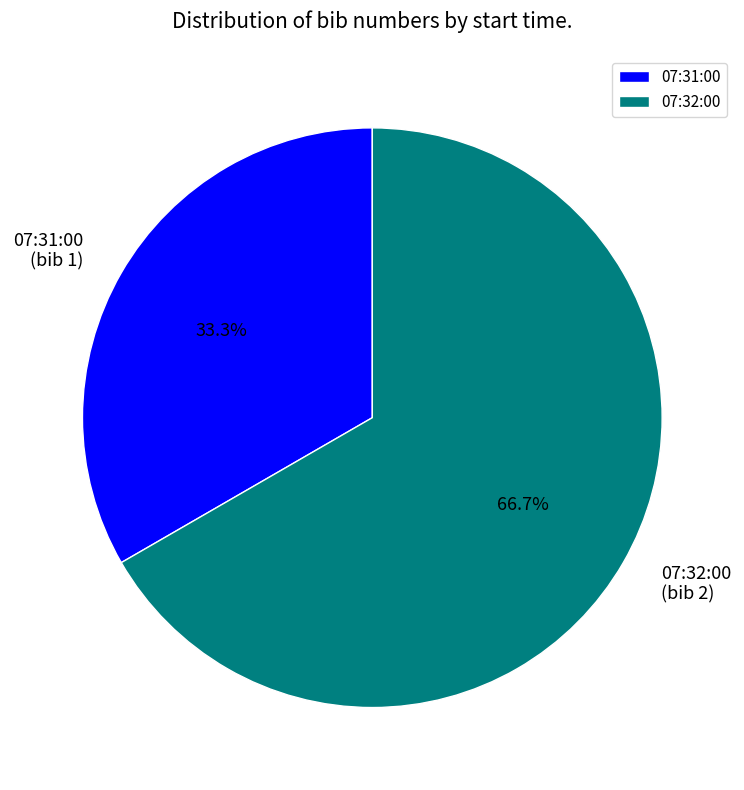

Approximately how many times larger is the value at 07:32:00 compared to 07:31:00?

2.0